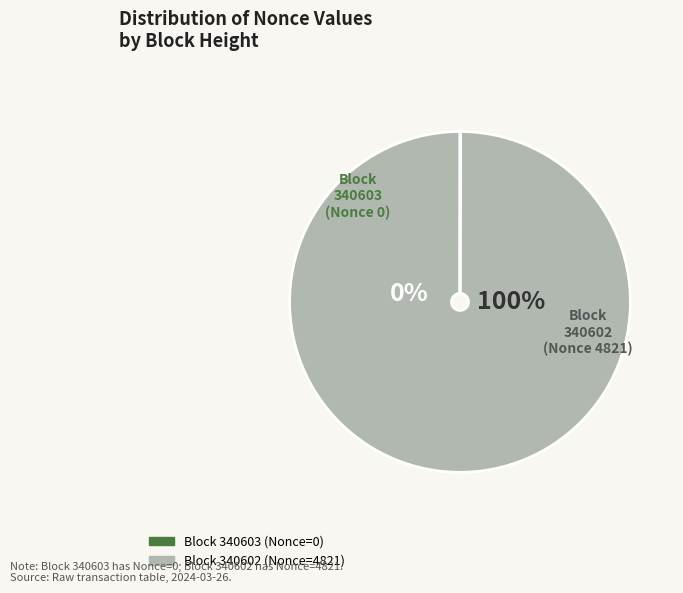

Rank the categories by value from lowest to highest.

340603, 340602